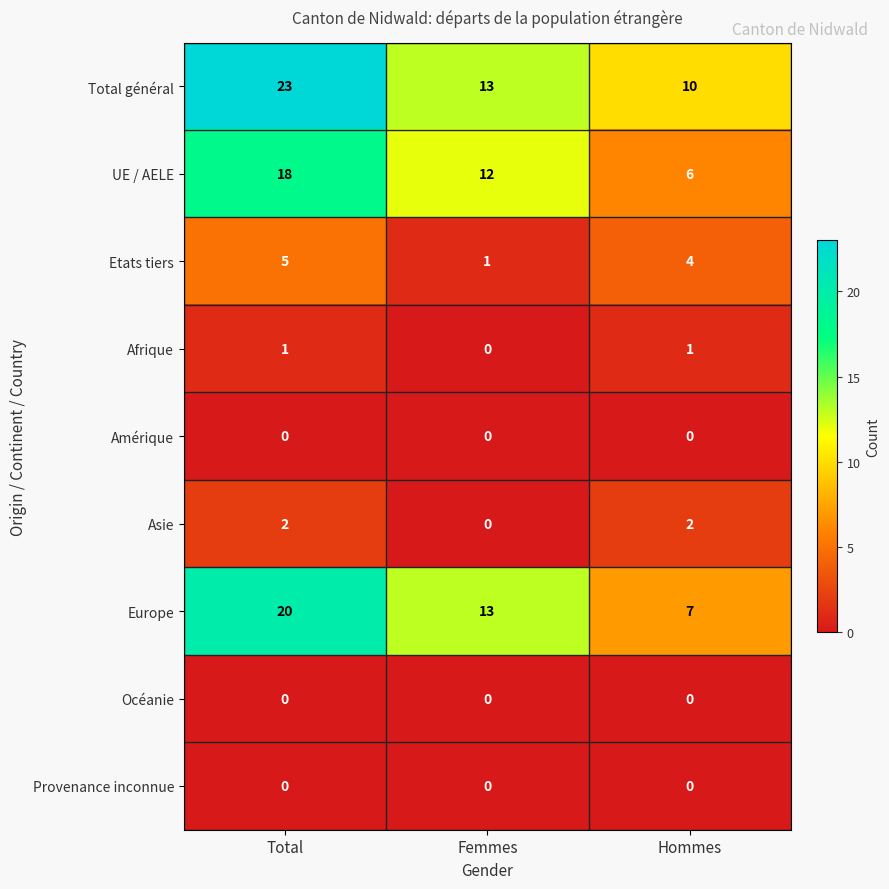

At how many categories does at least one series exceed 18?

1